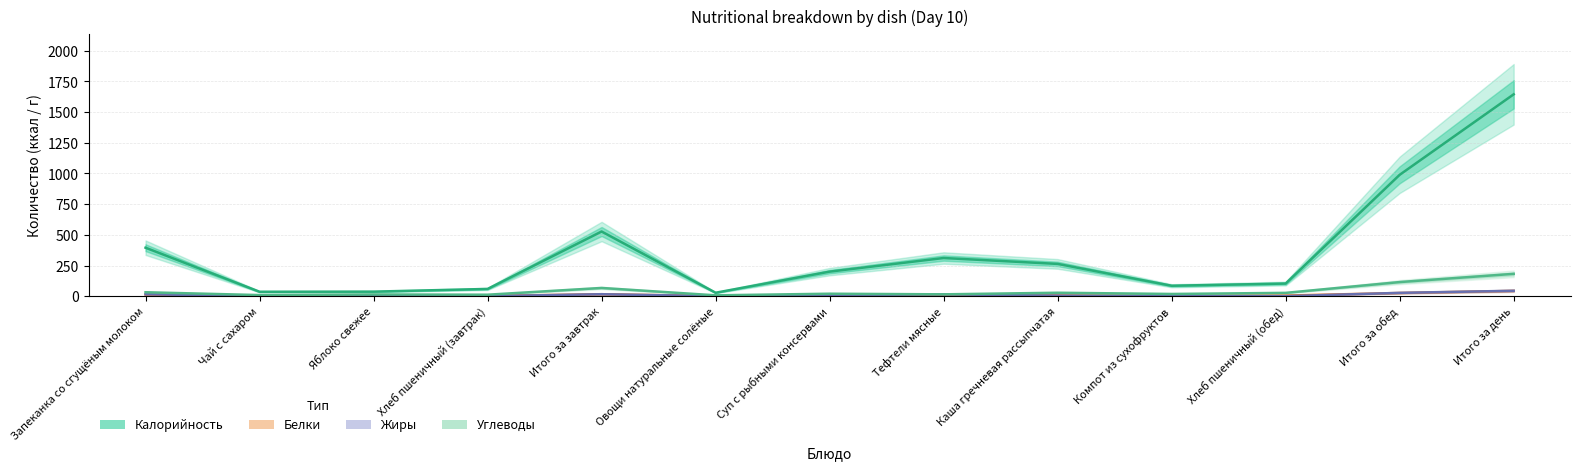

List the series in order of their peak value, highest first.

Калорийность, Углеводы, Жиры, Белки